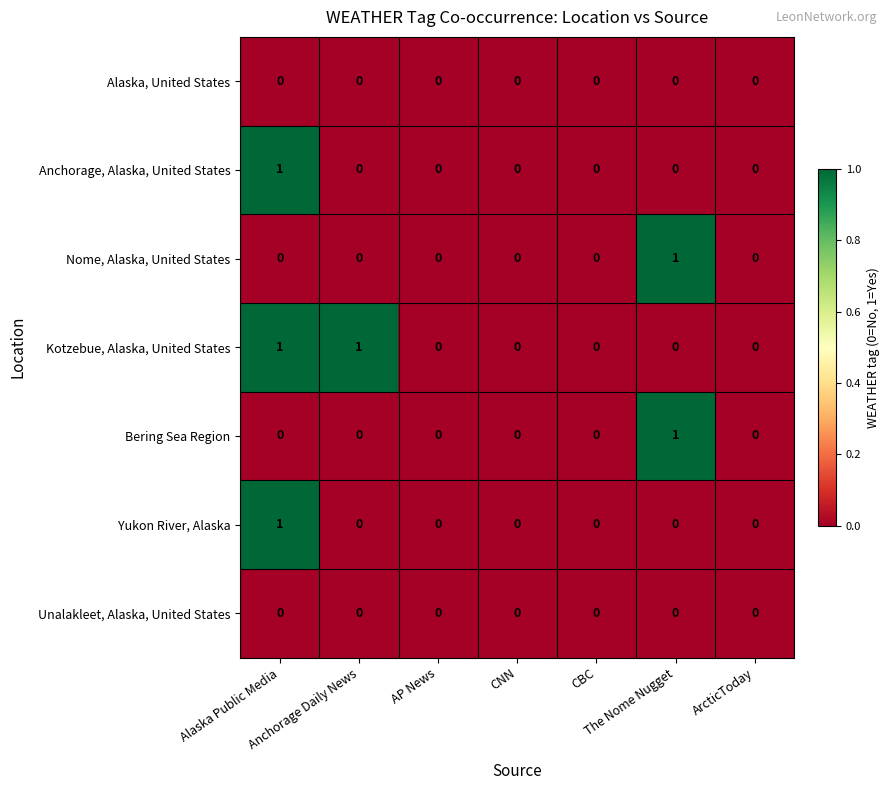

Which series has the largest total across all categories?

Kotzebue, Alaska, United States